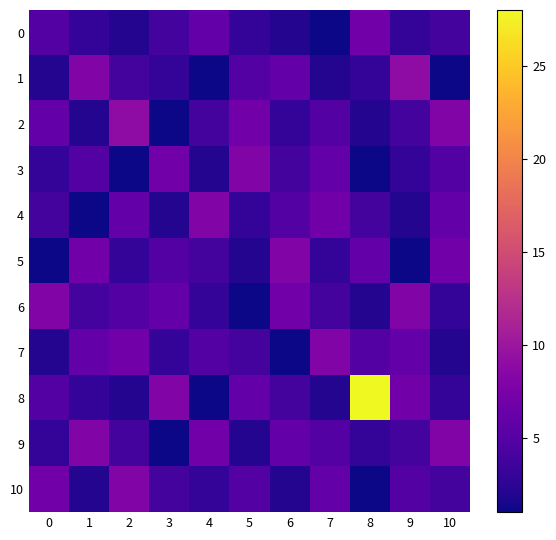

At how many categories does at least one series exceed 20?

1